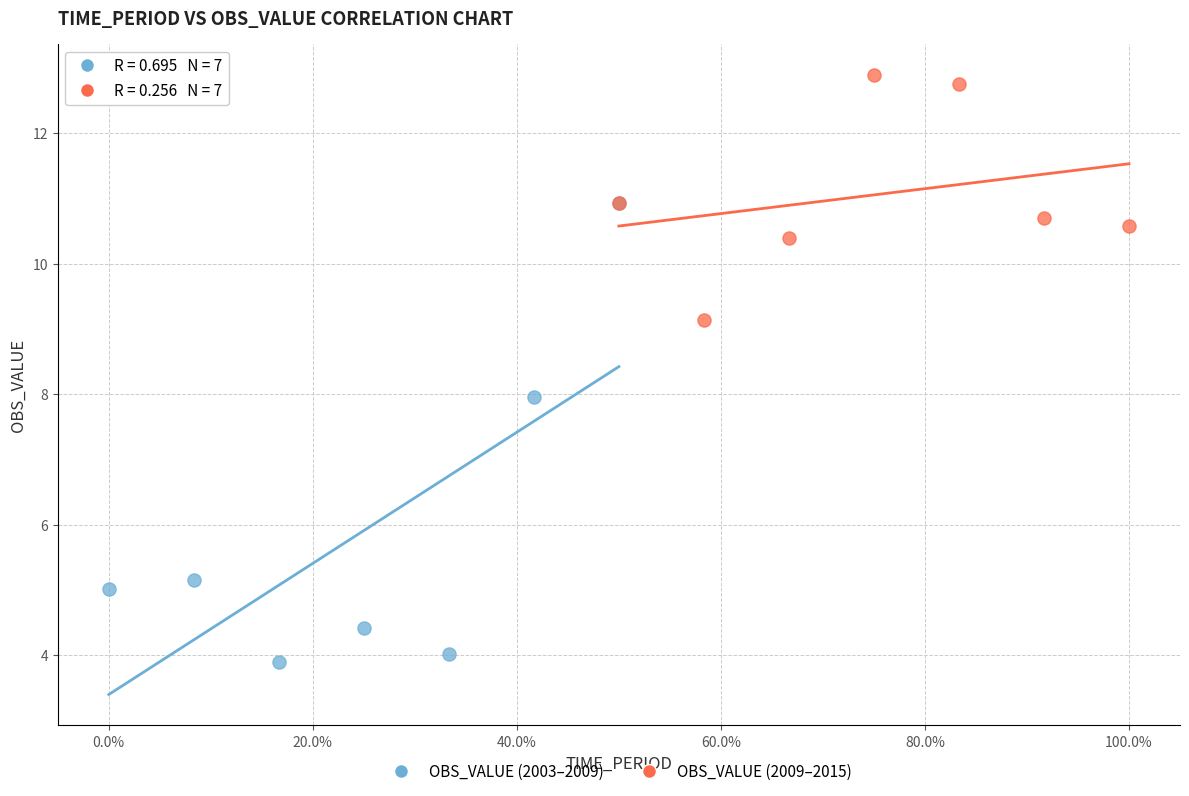

Which series reaches the maximum Y coordinate?

OBS_VALUE (2009–2015)